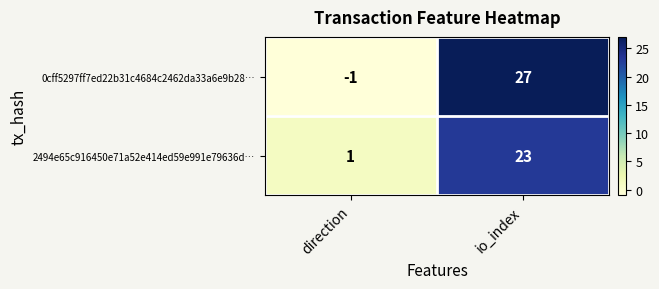

What is the average value of the 2494e65c916450e71a52e414ed59e991e79636d… series?

12